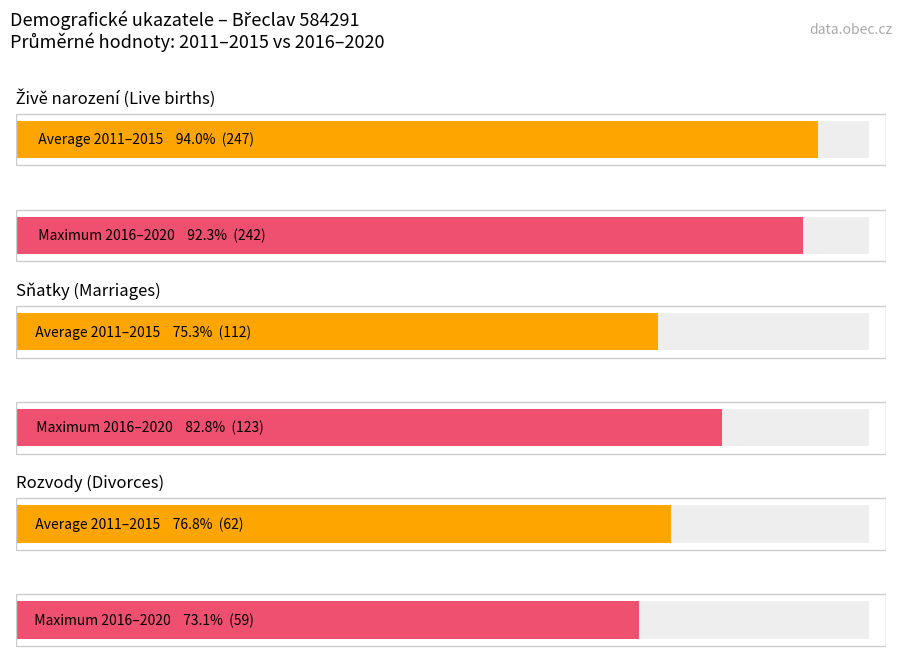

Which series changed the most between 2015 and 2018?

Sňatky